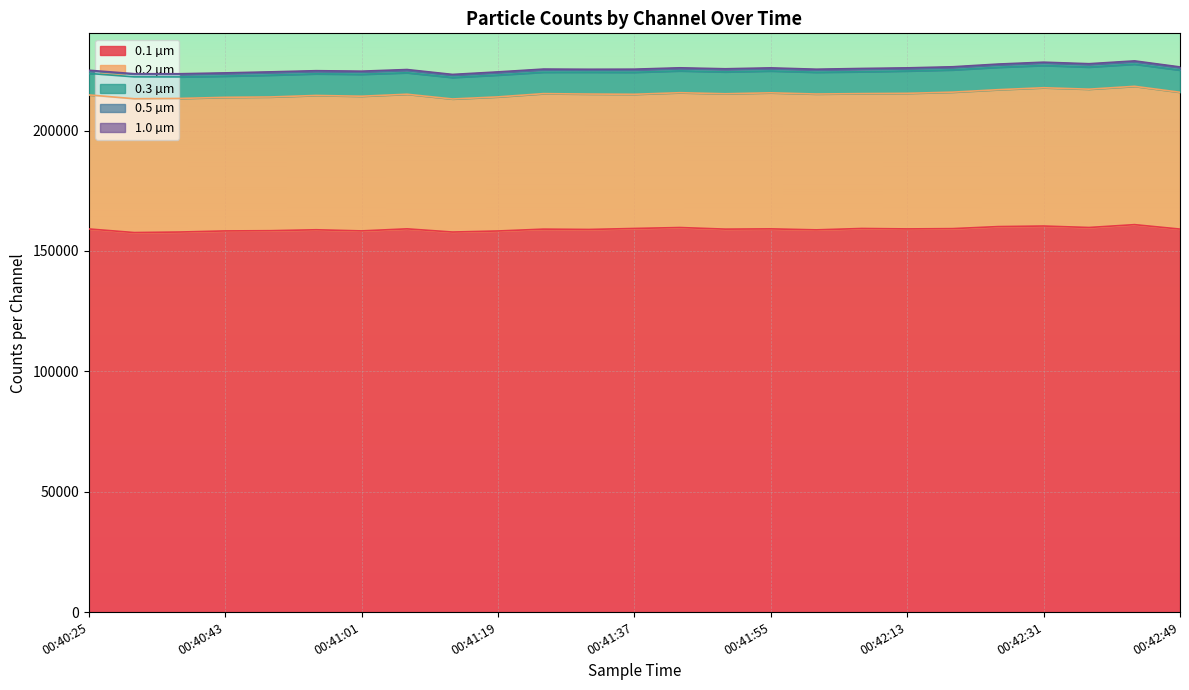

The 0.3 µm series shows 11987 at 00:40:25. True or false?

False